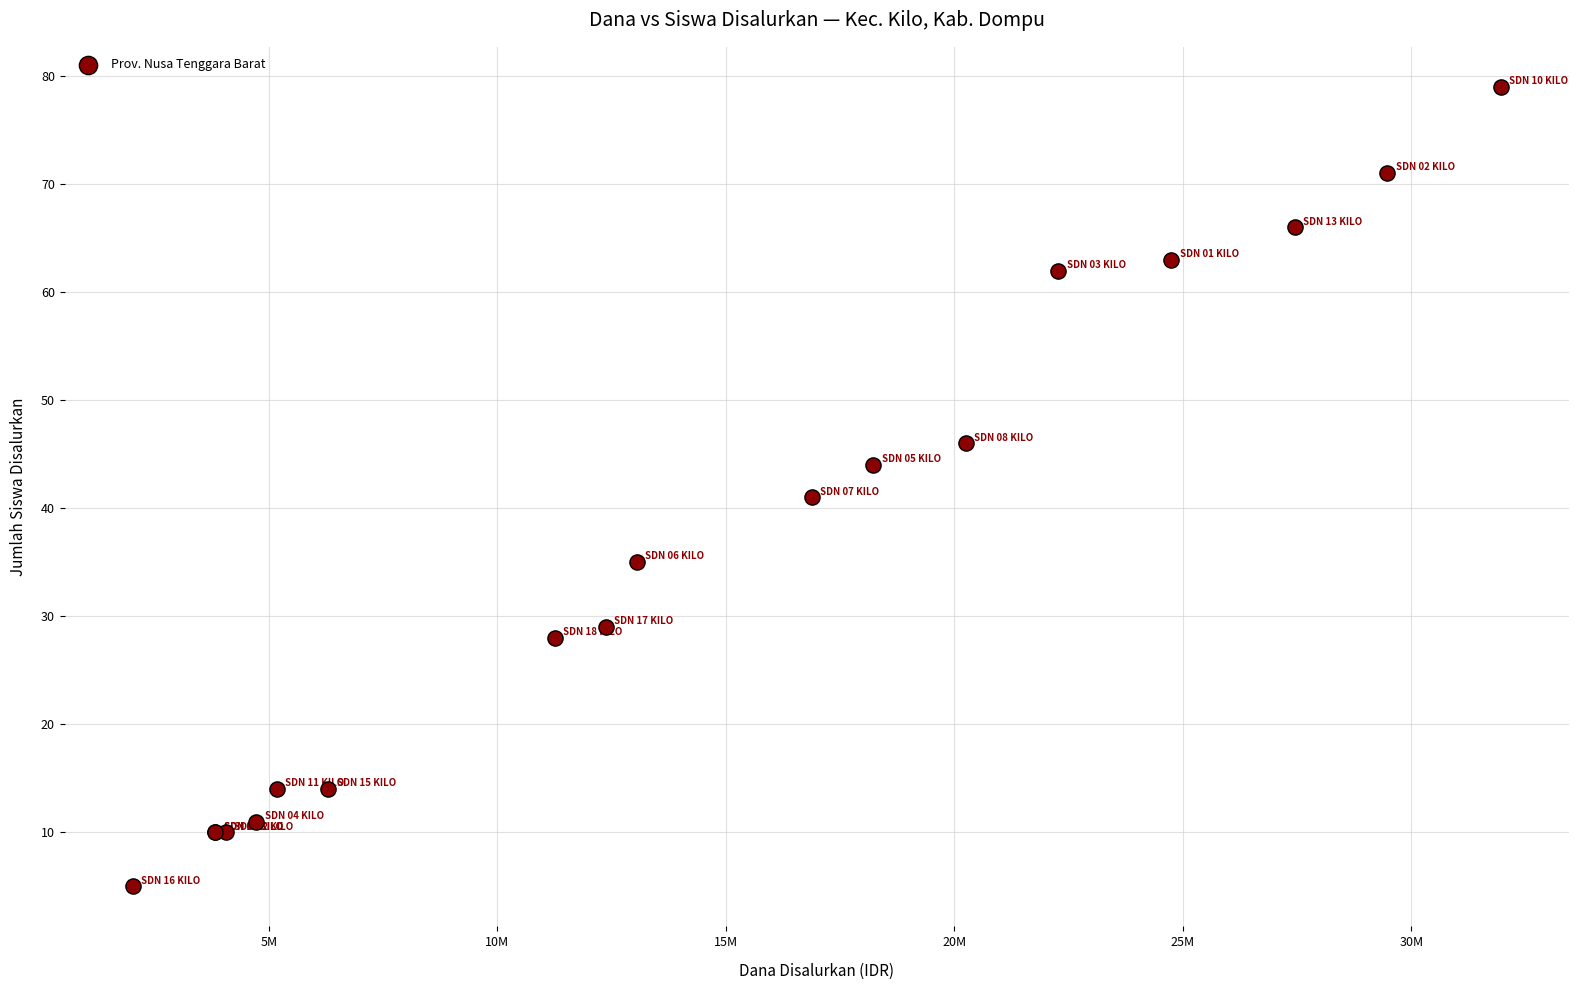

What Y value in the scatter plot is closest to 42?

41